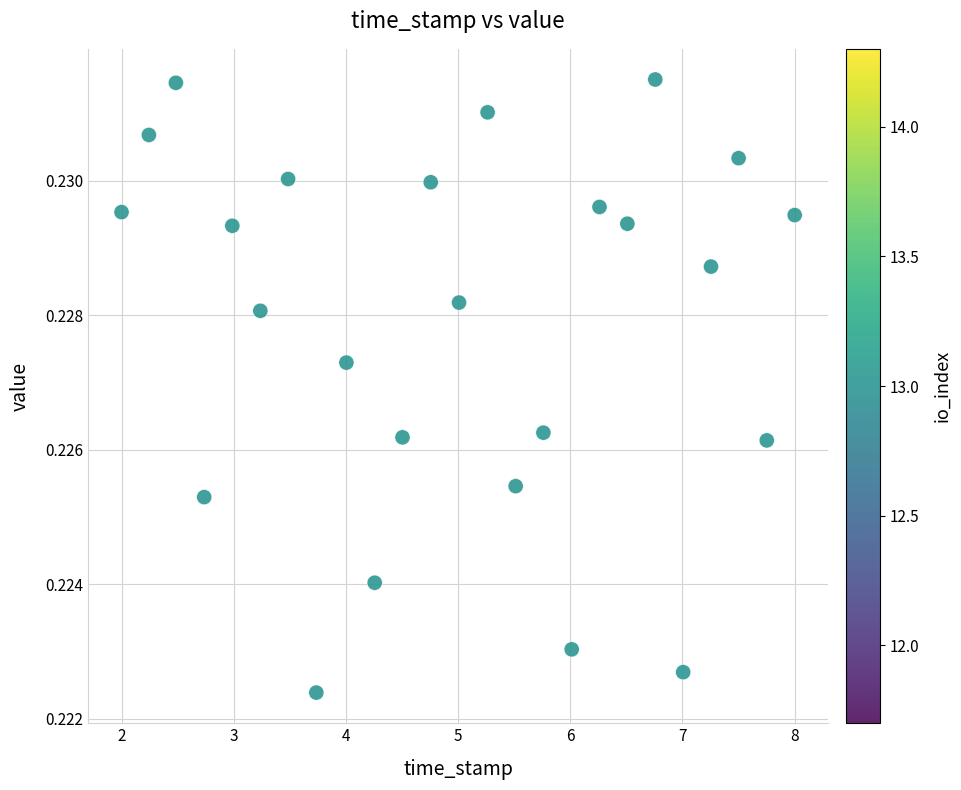

What is the range of X values (max minus min)?

6.0